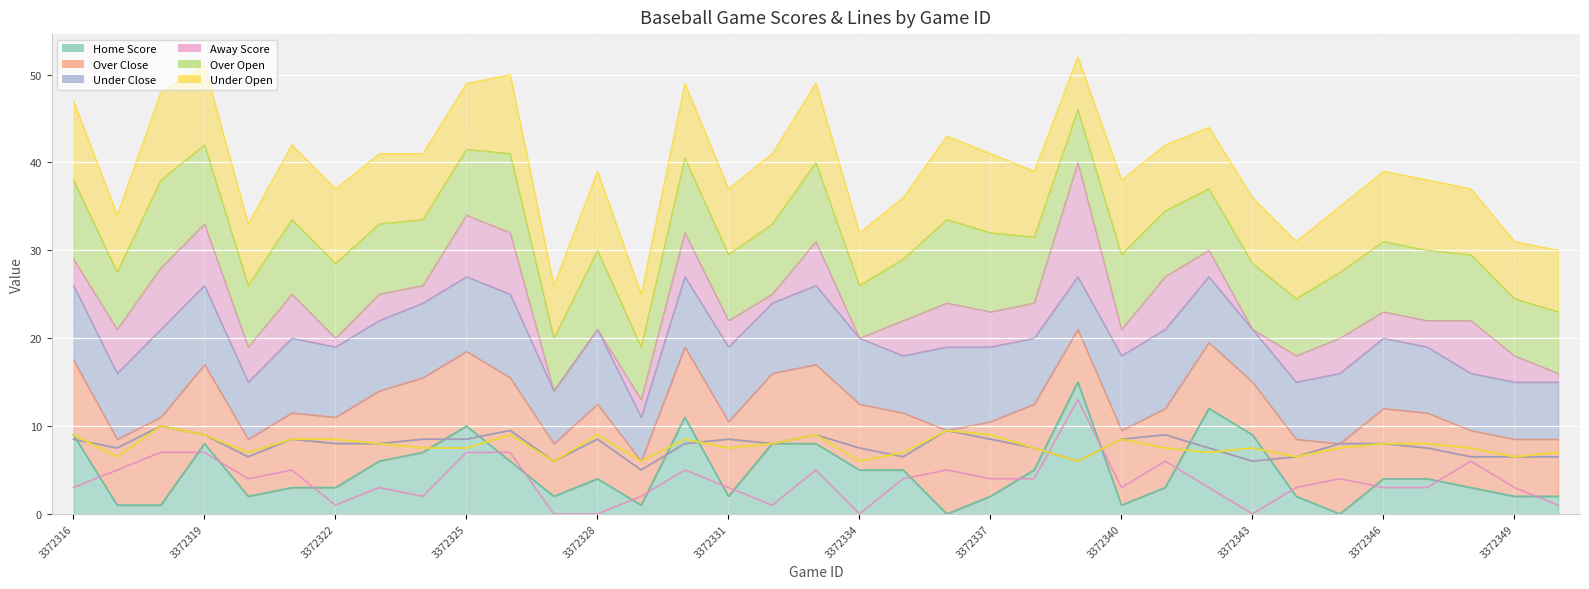

Which has a higher value, 3372319 or 3372343?

3372343